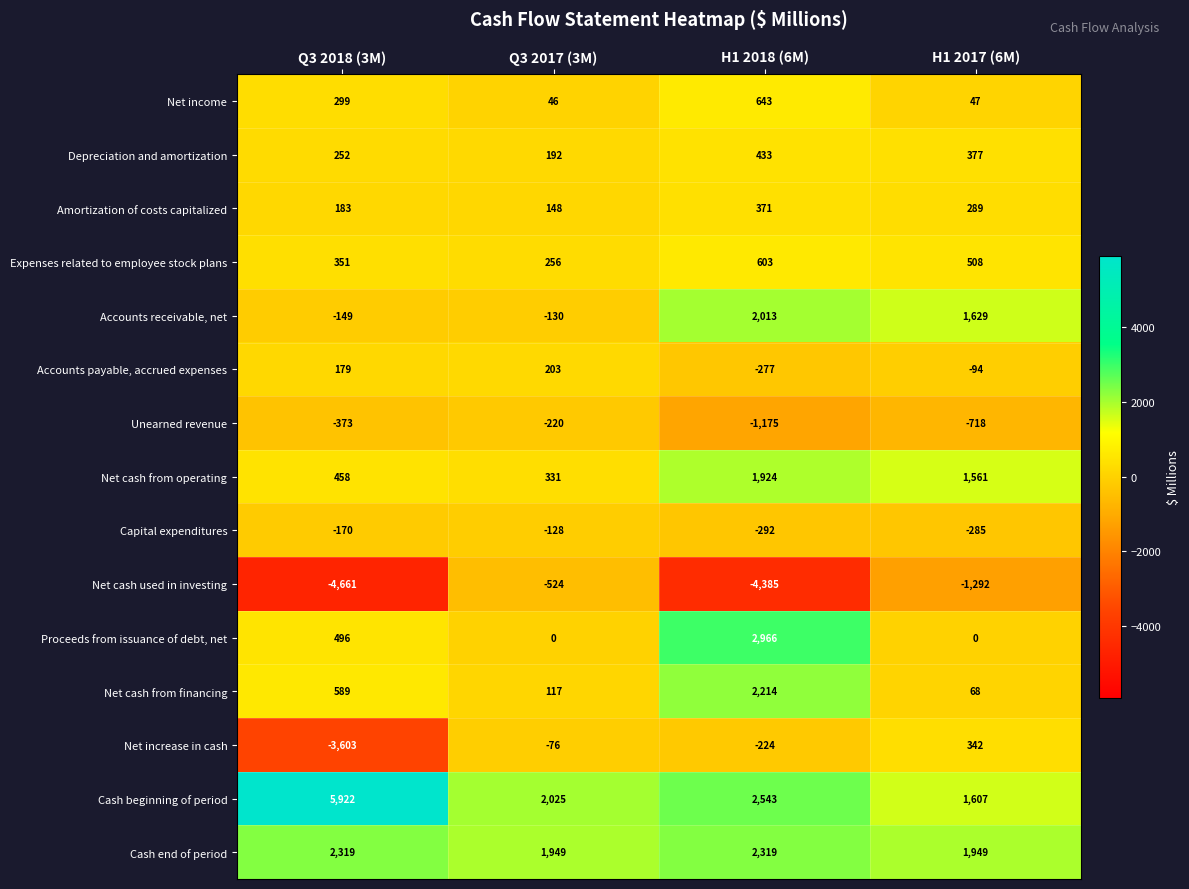

Is the value of Cash beginning of period at H1 2017 (6M) greater than the value of Net cash from financing at H1 2017 (6M)?

Yes